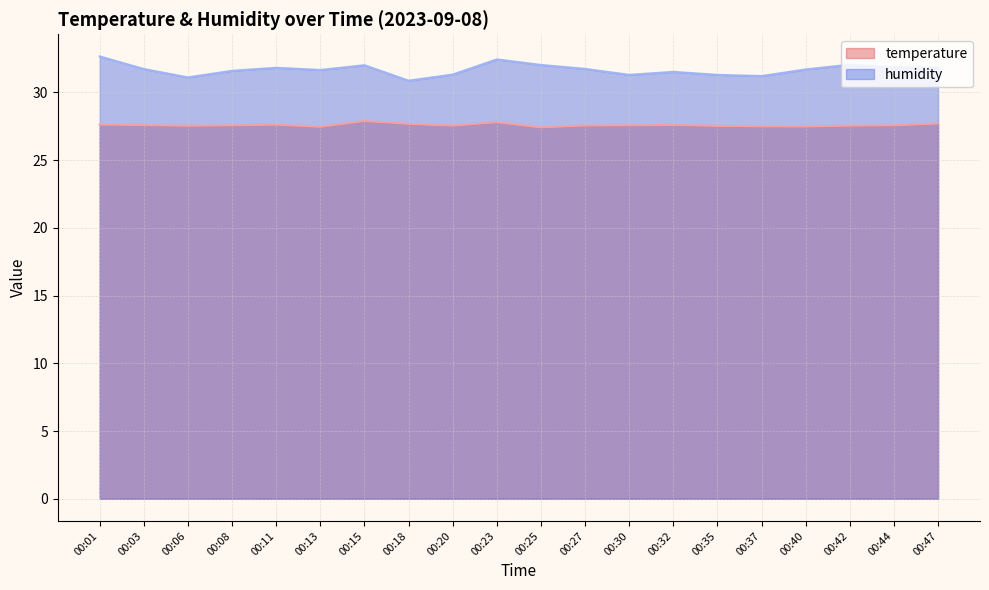

Between 00:01 and 00:40, which series saw the biggest shift?

humidity